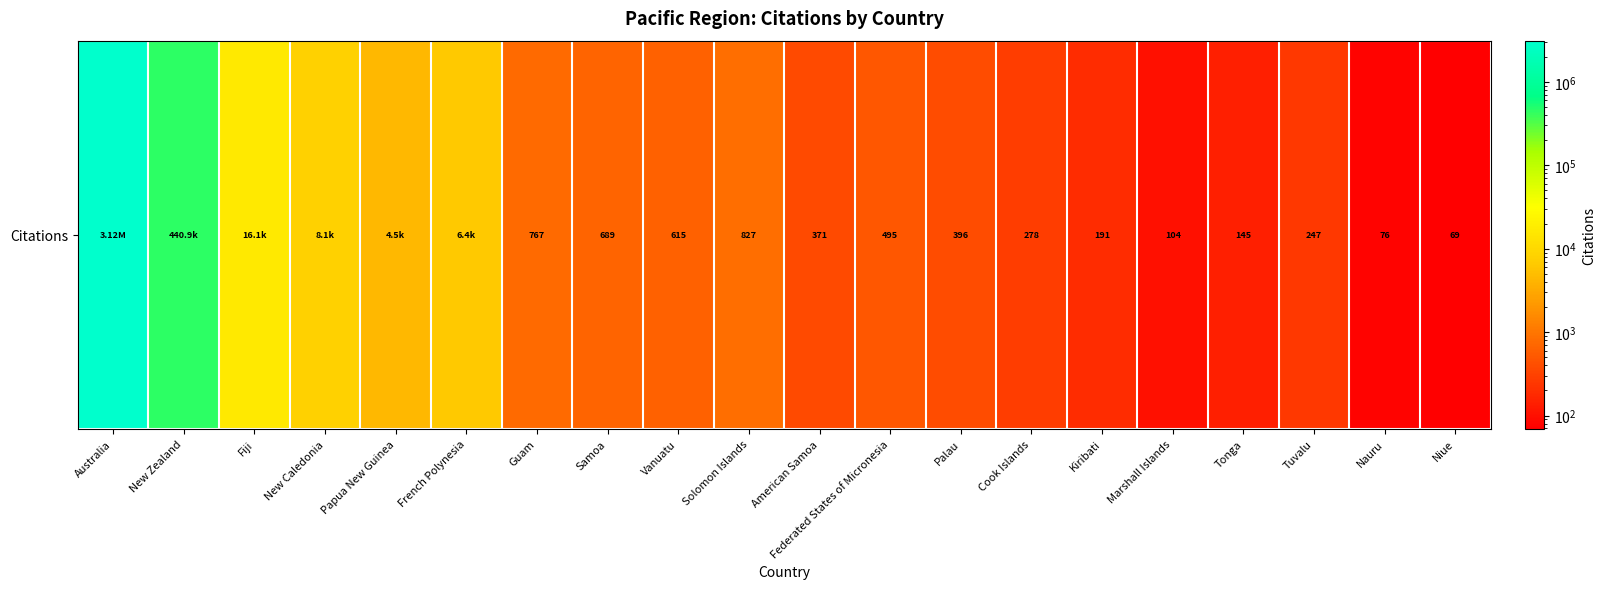

List the labels in order of value, smallest first.

Niue, Nauru, Marshall Islands, Tonga, Kiribati, Tuvalu, Cook Islands, American Samoa, Palau, Federated States of Micronesia, Vanuatu, Samoa, Guam, Solomon Islands, Papua New Guinea, French Polynesia, New Caledonia, Fiji, New Zealand, Australia